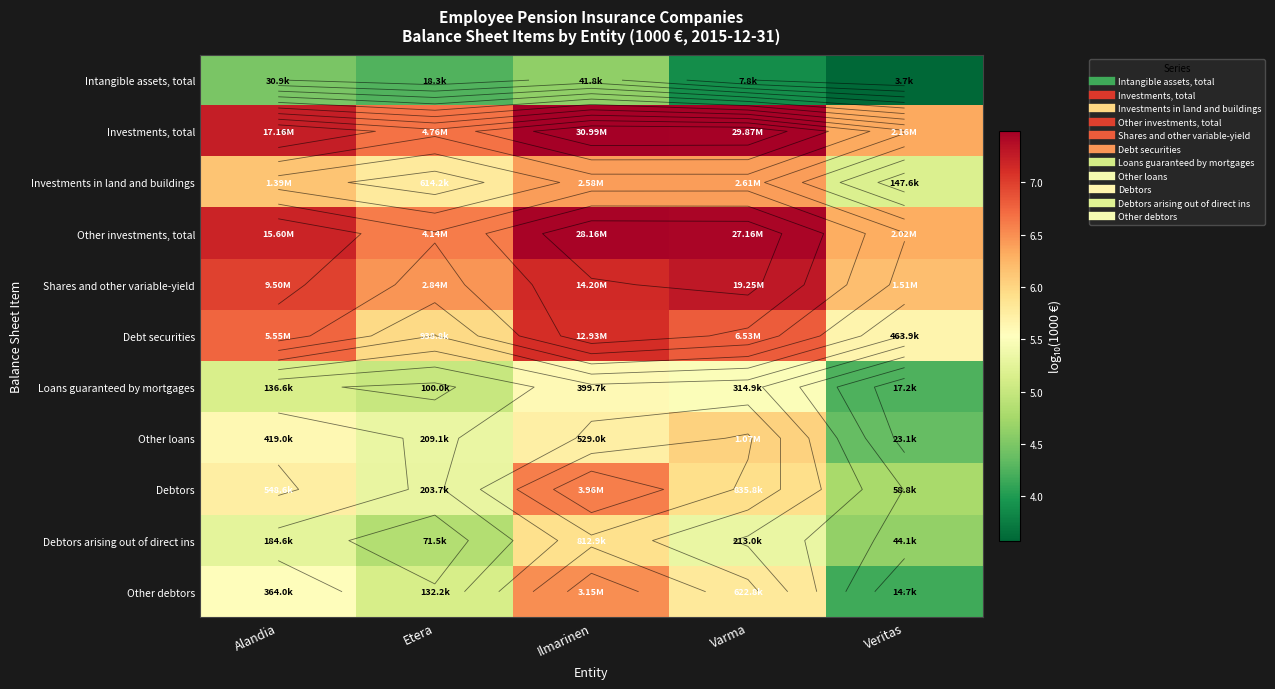

List the labels in order of Debtors value, largest first.

Ilmarinen, Varma, Alandia, Etera, Veritas